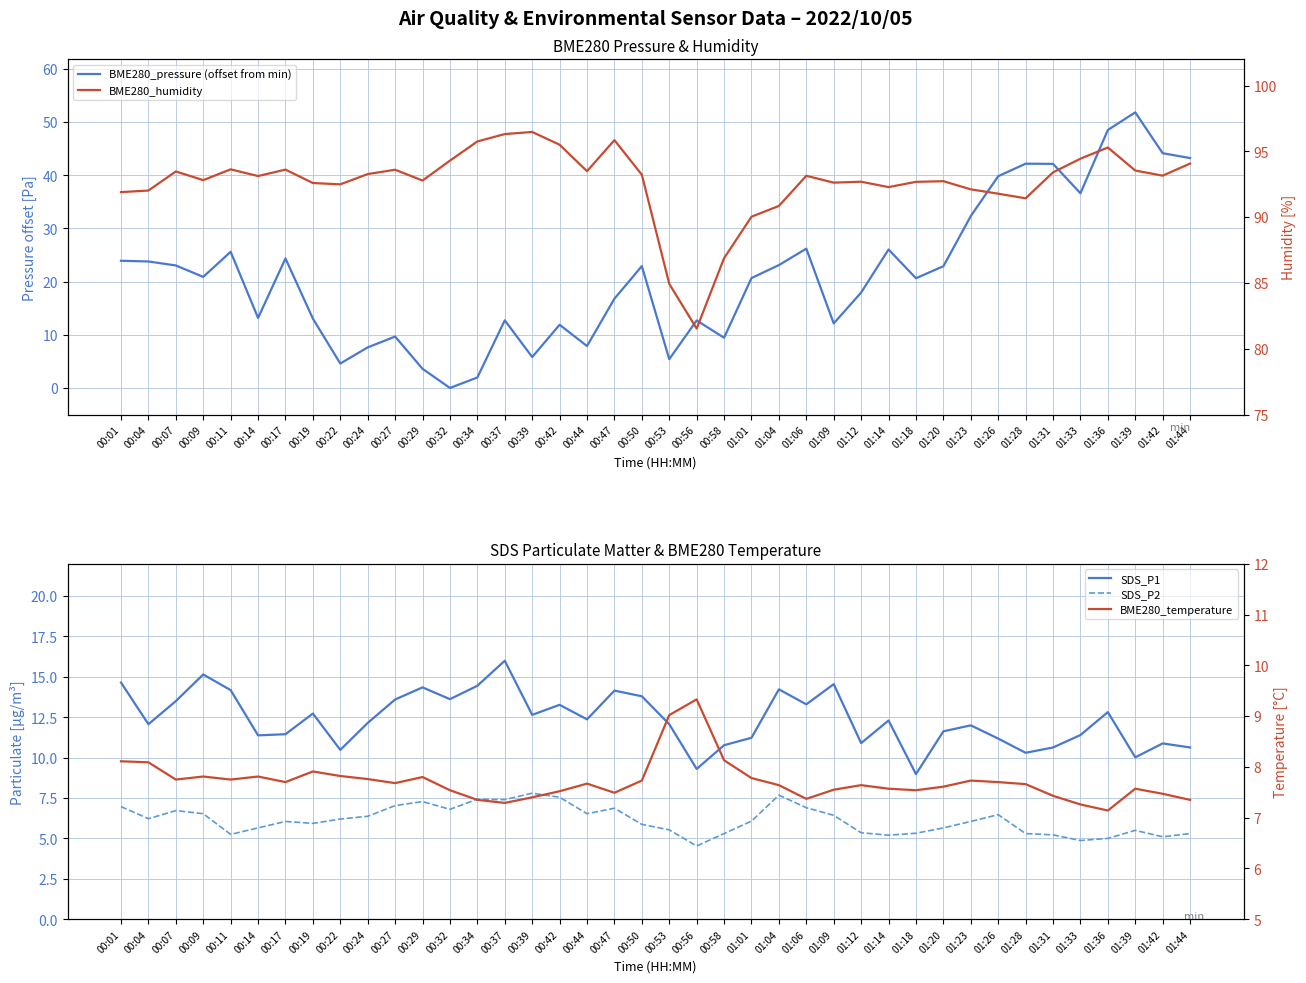

How many lines are shown in the chart?

5